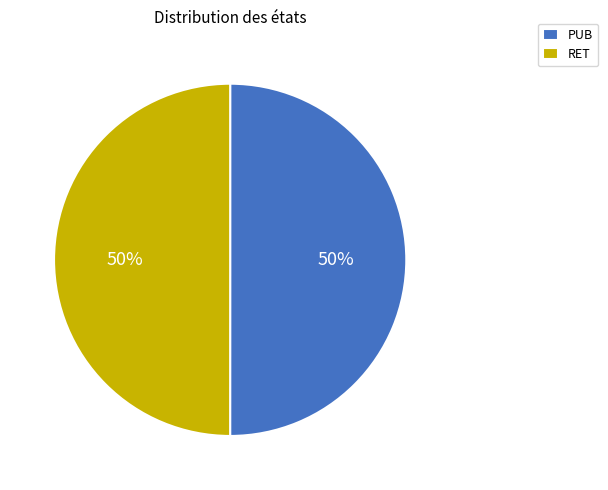

Do PUB and RET together represent more than half of the pie?

Yes